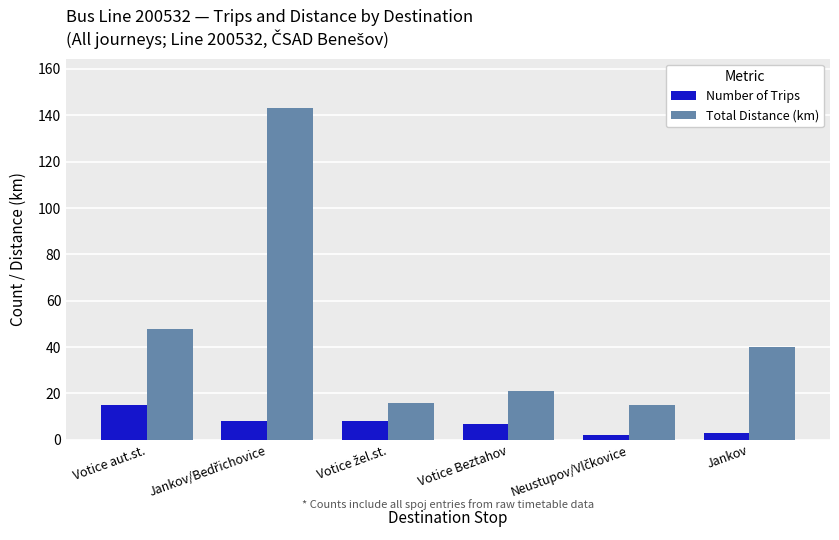

What is the difference between the maximum and minimum values in the Number of Trips series?

13